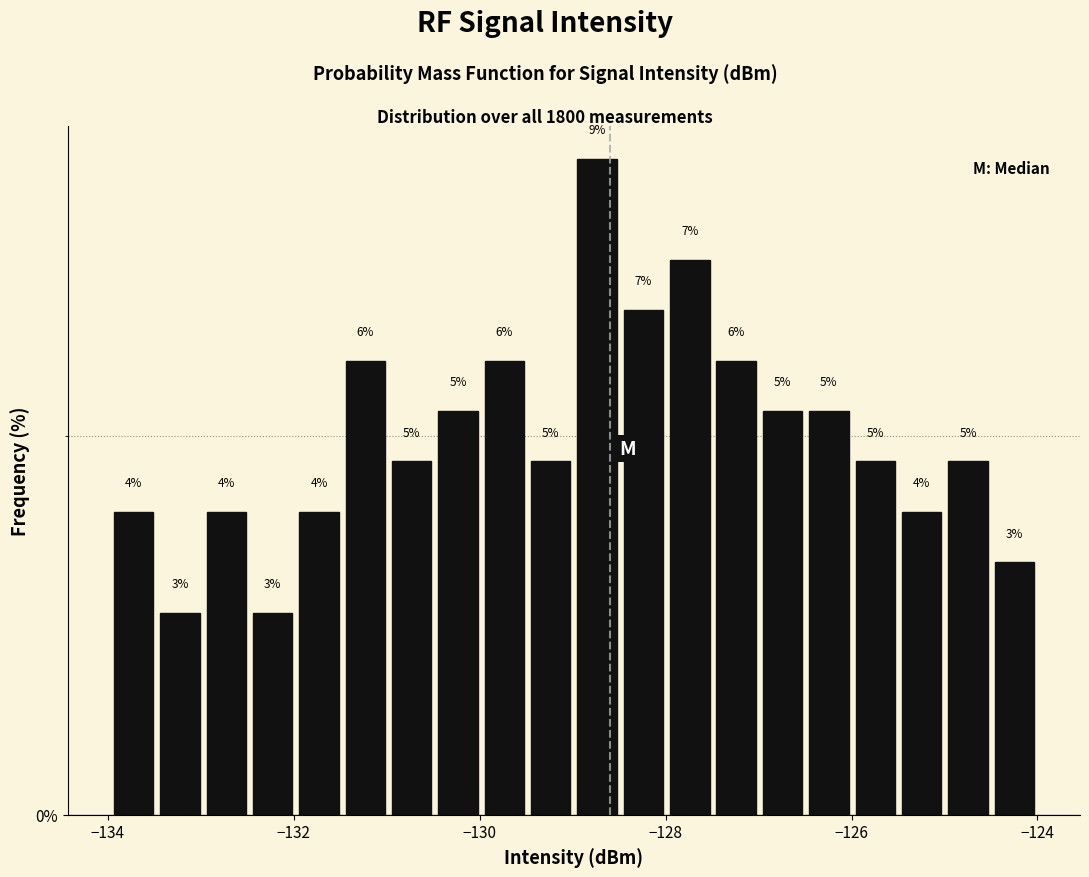

Around what value on the x-axis is the tallest bar? Give the approximate position of its centre, as read against the axis.

-128.8